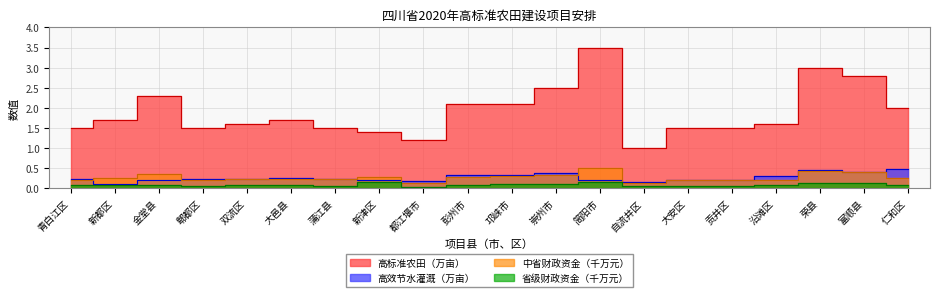

Rank the categories by 中省财政资金（千万元） value from lowest to highest.

自流井区, 都江堰市, 贡井区, 郫都区, 大安区, 沿滩区, 青白江区, 双流区, 大邑县, 蒲江县, 新都区, 仁和区, 新津区, 彭州市, 邛崃市, 崇州市, 金堂县, 富顺县, 荣县, 简阳市